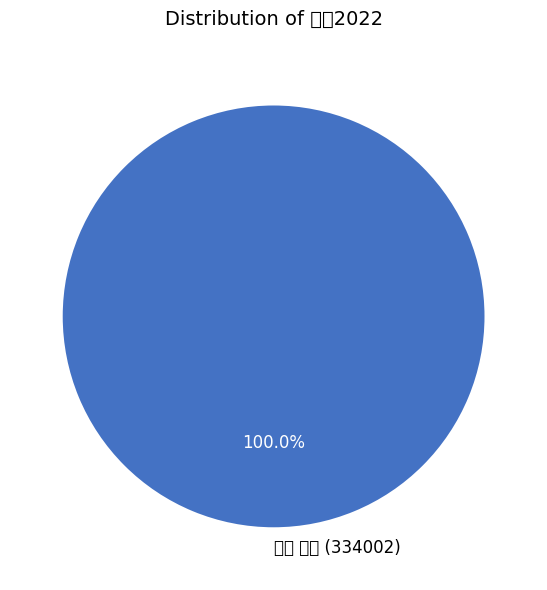

How many slices are in this pie chart?

1